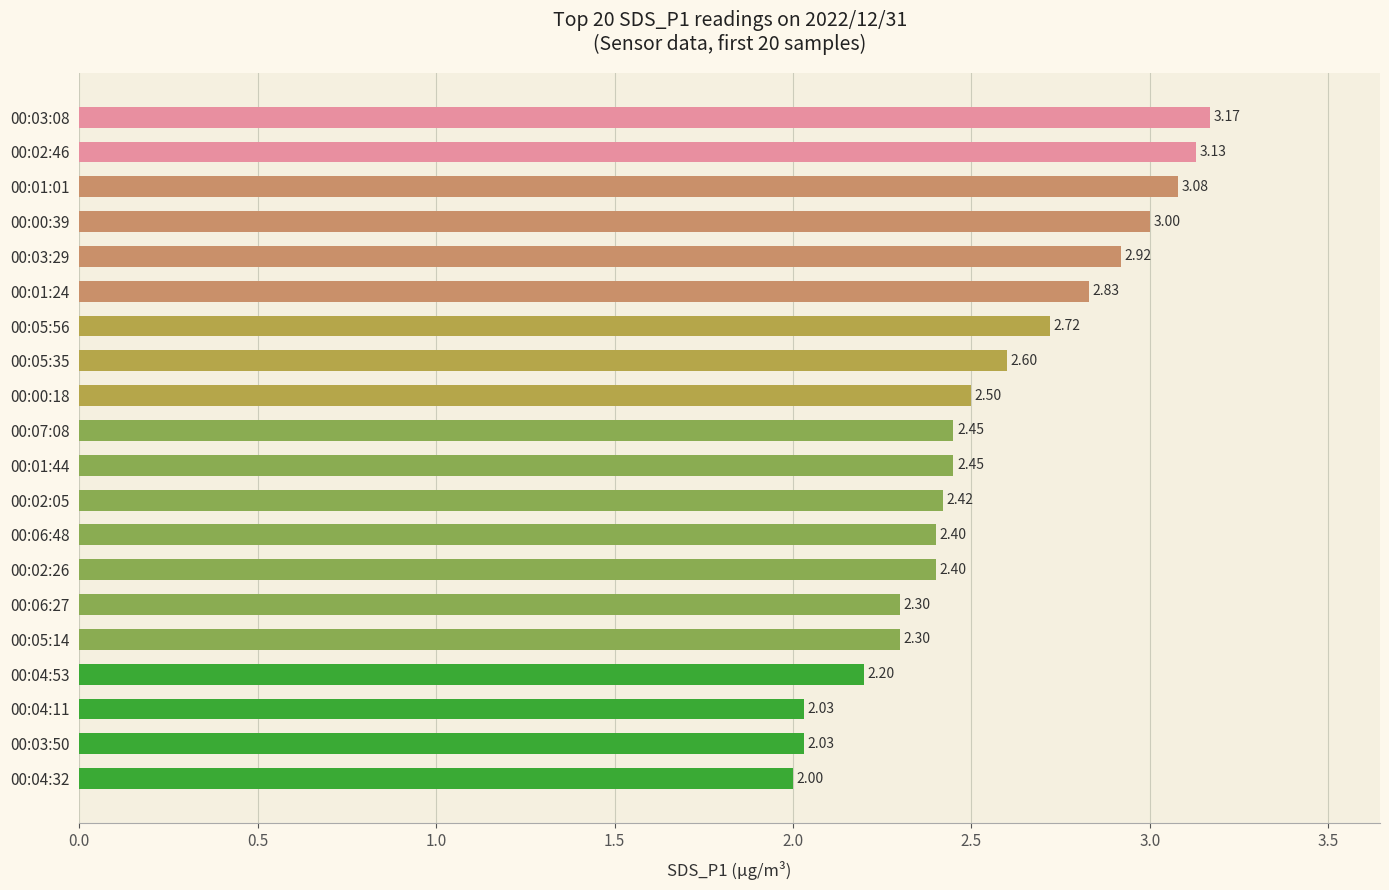

What is the difference between the maximum and second lowest values?

1.1